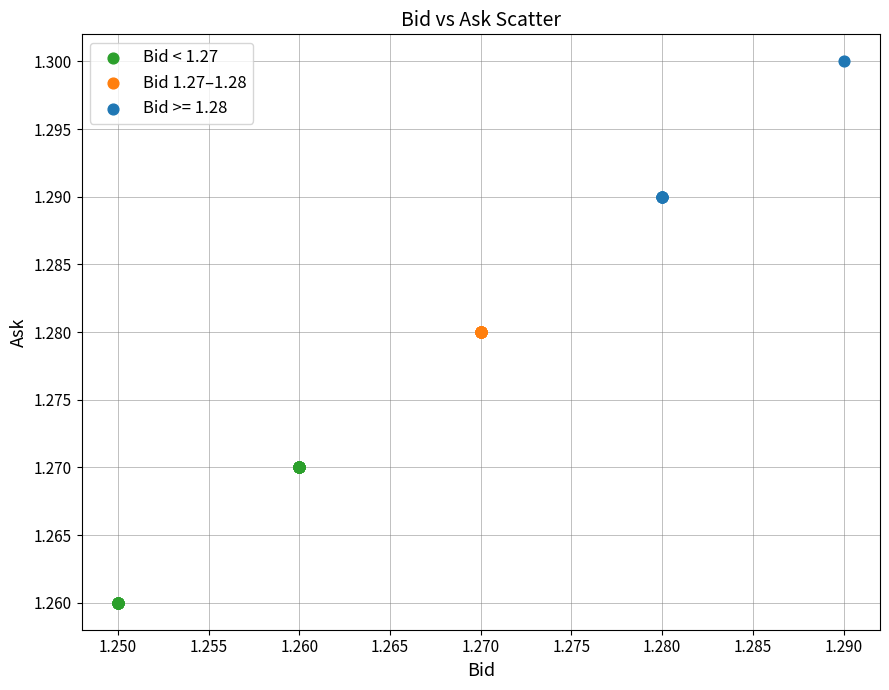

Which series contains the highest Y value?

Bid >= 1.28